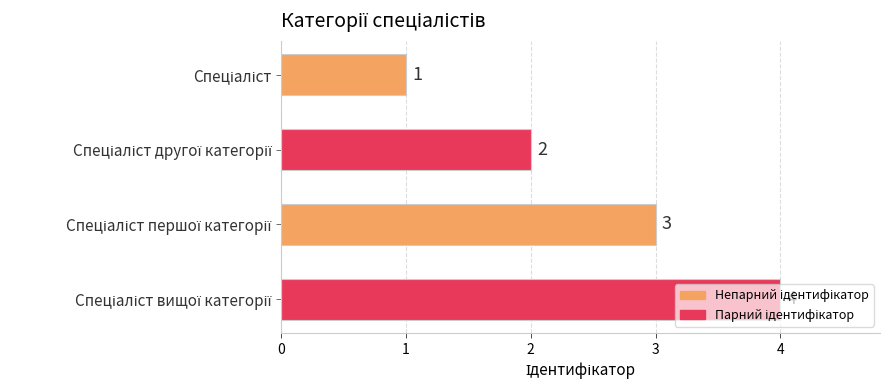

What is the value of the 2nd bar from the top?

2